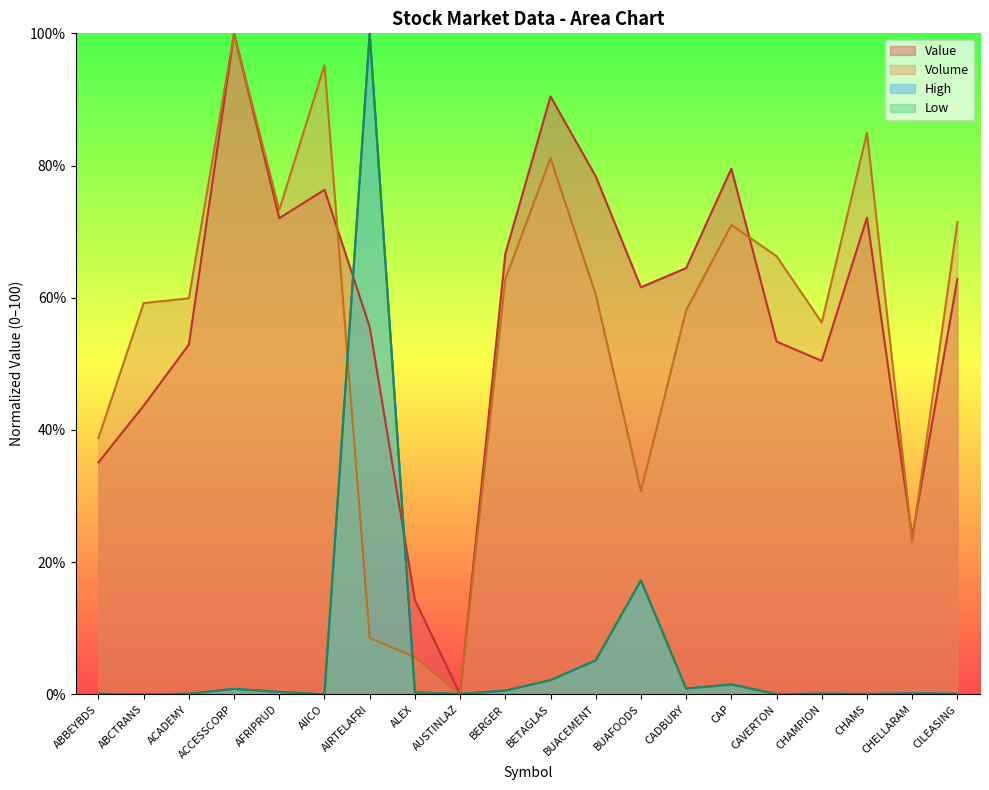

How many values in High are above zero?

19